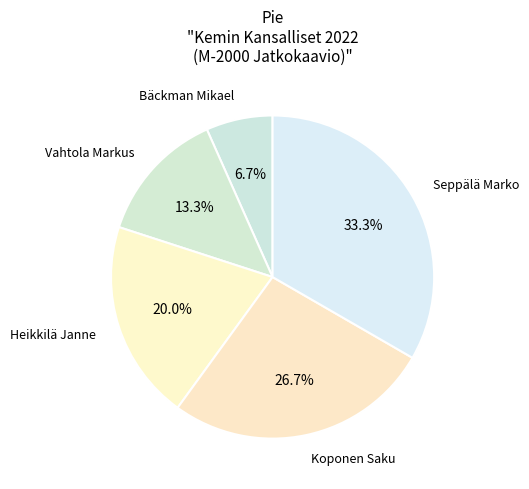

How many segments does this pie chart have?

5